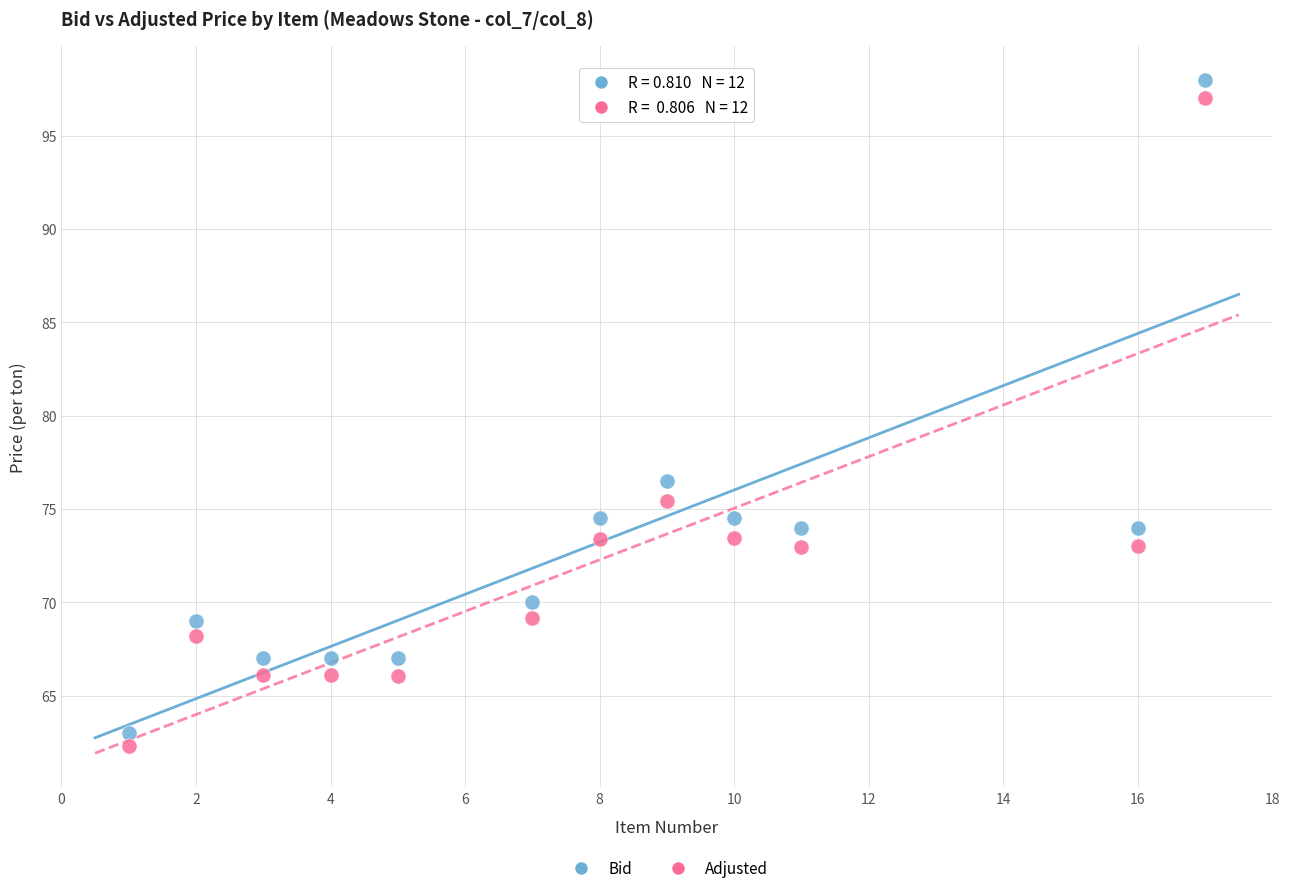

What are all the series names shown in the legend?

Bid, Adjusted